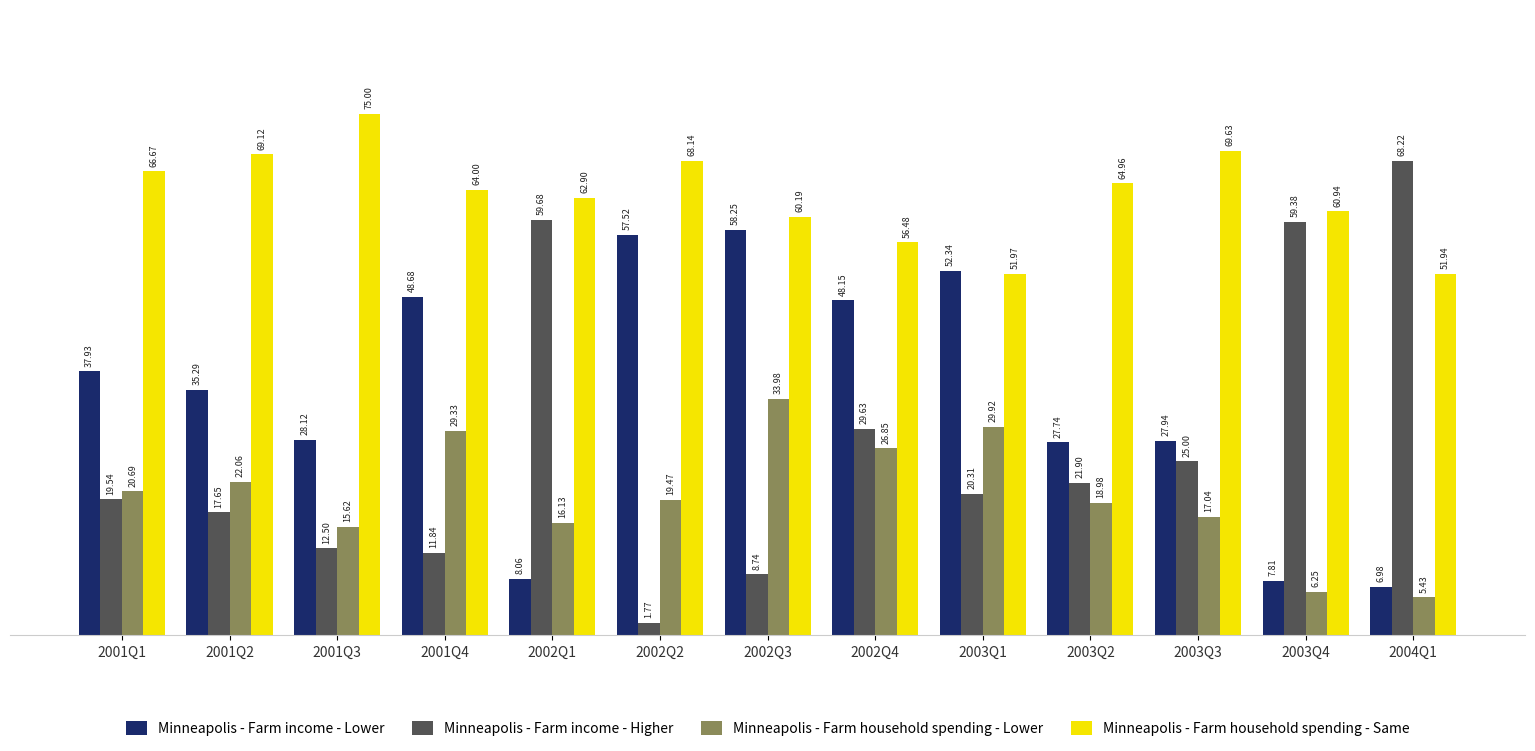

Which series has the widest spread of values?

Minneapolis - Farm income - Higher